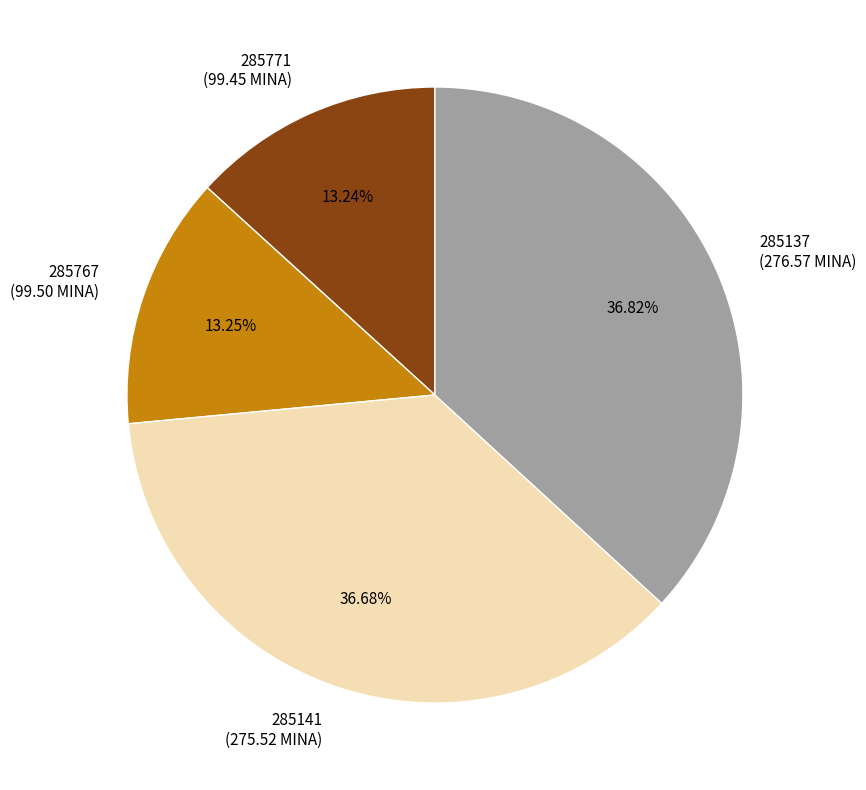

Count the number of slices in the pie.

4